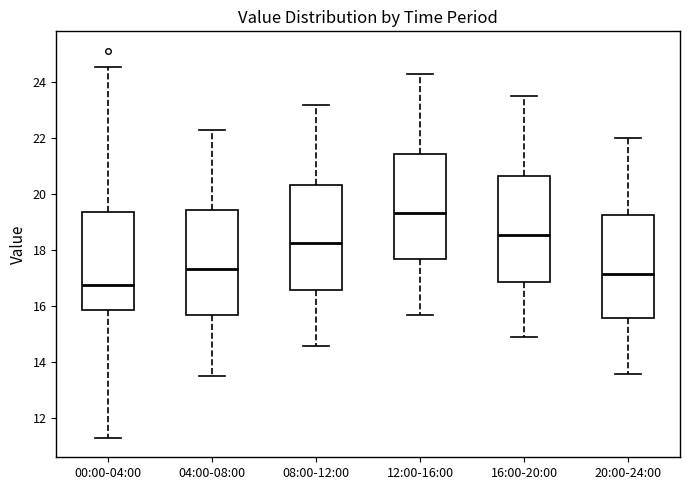

Which box has the lowest median line?

00:00-04:00